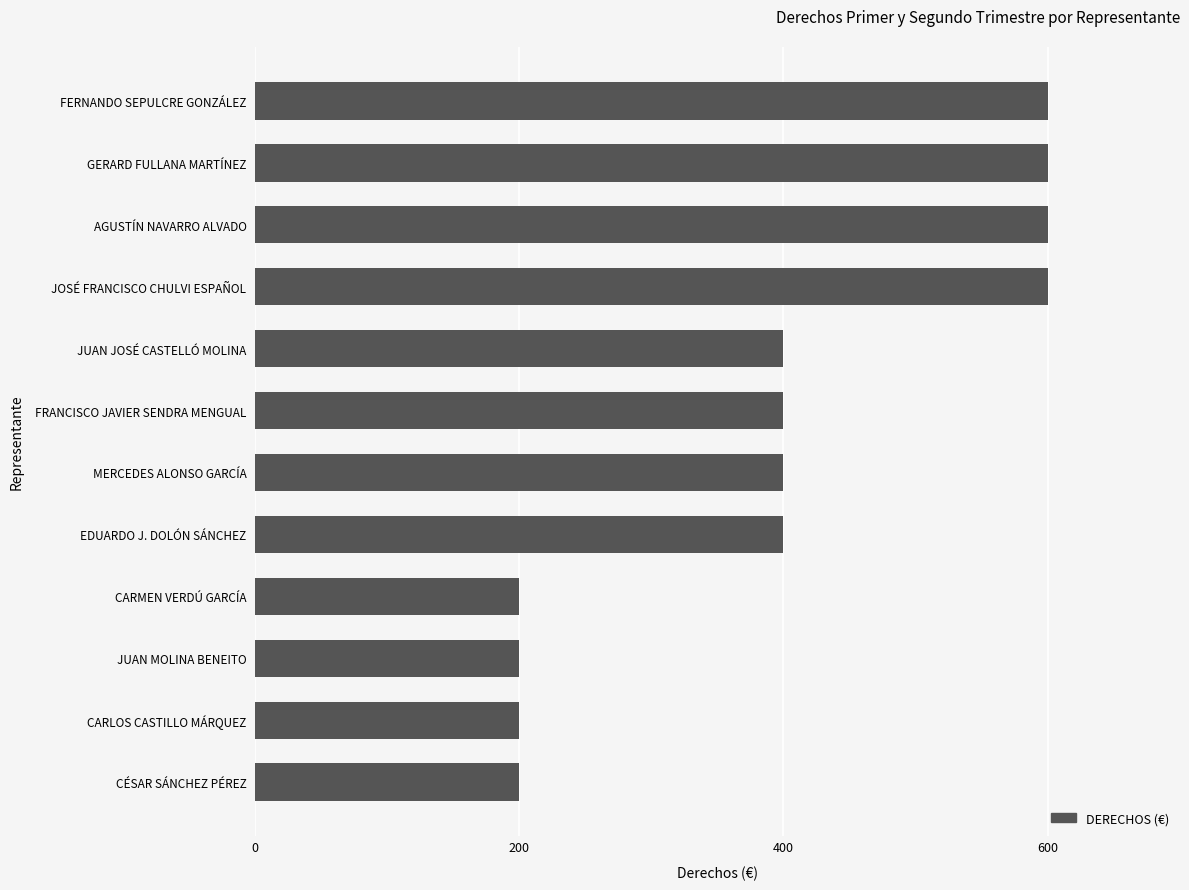

The chart shows a value of 572 at FRANCISCO JAVIER SENDRA MENGUAL. True or false?

False